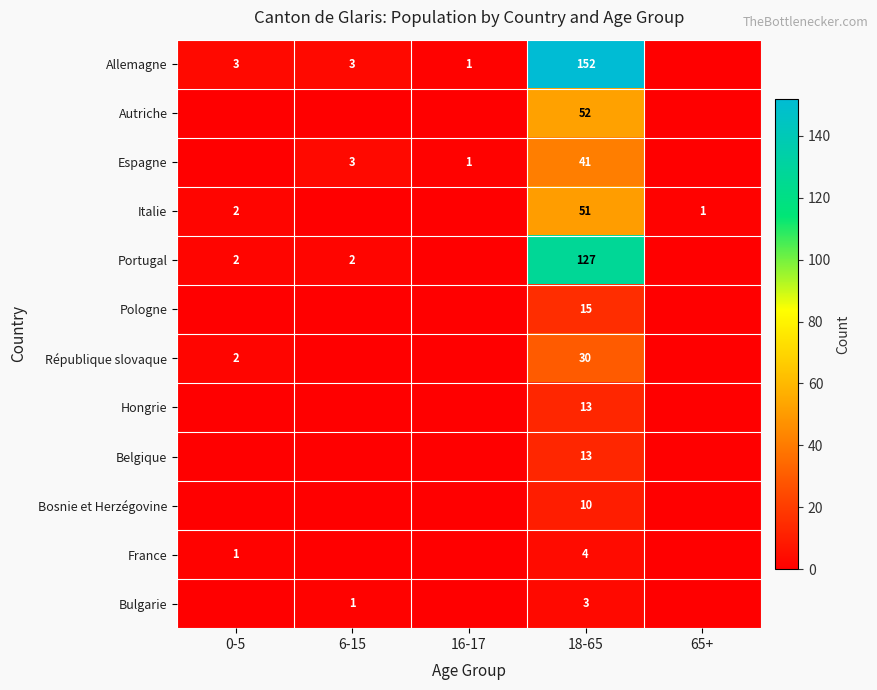

Is it true that Belgique equals 13 at 18-65?

True